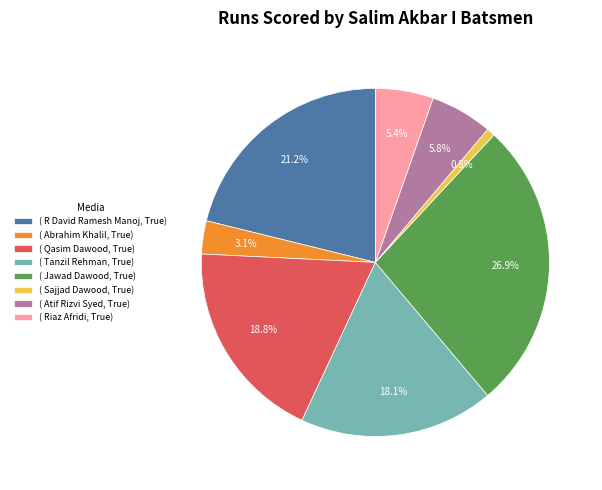

To the nearest percent, what is the difference between the largest and smallest slice percentages?

26%